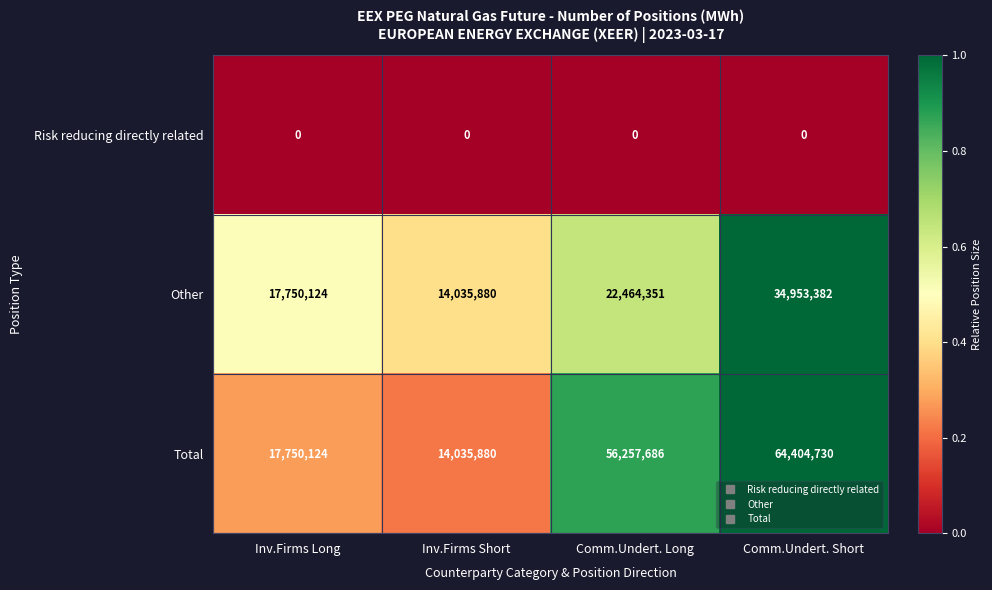

The value of Risk reducing directly related at Inv.Firms Long is 0. True or false?

True